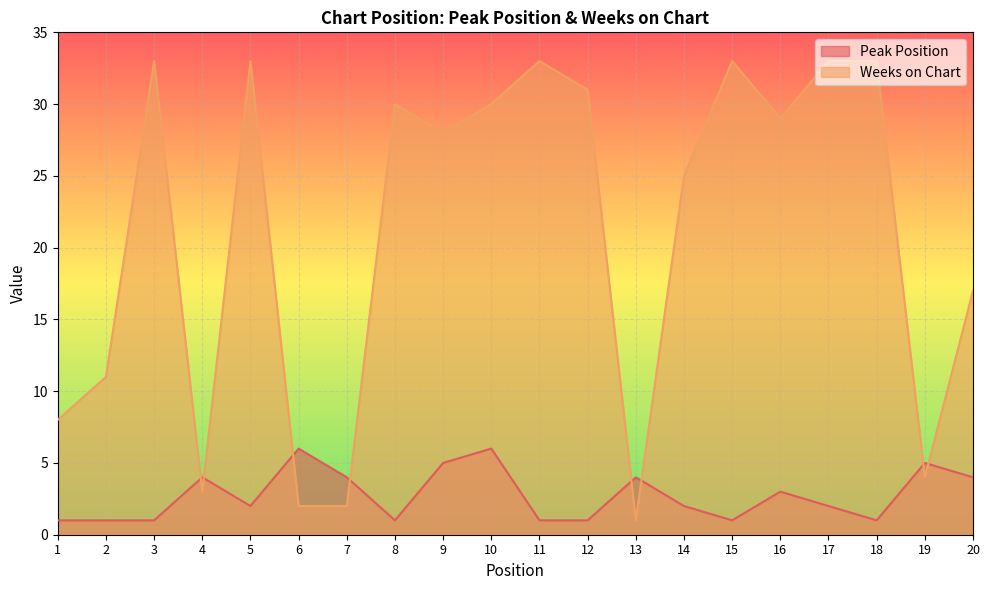

How many series are shown in this chart?

2